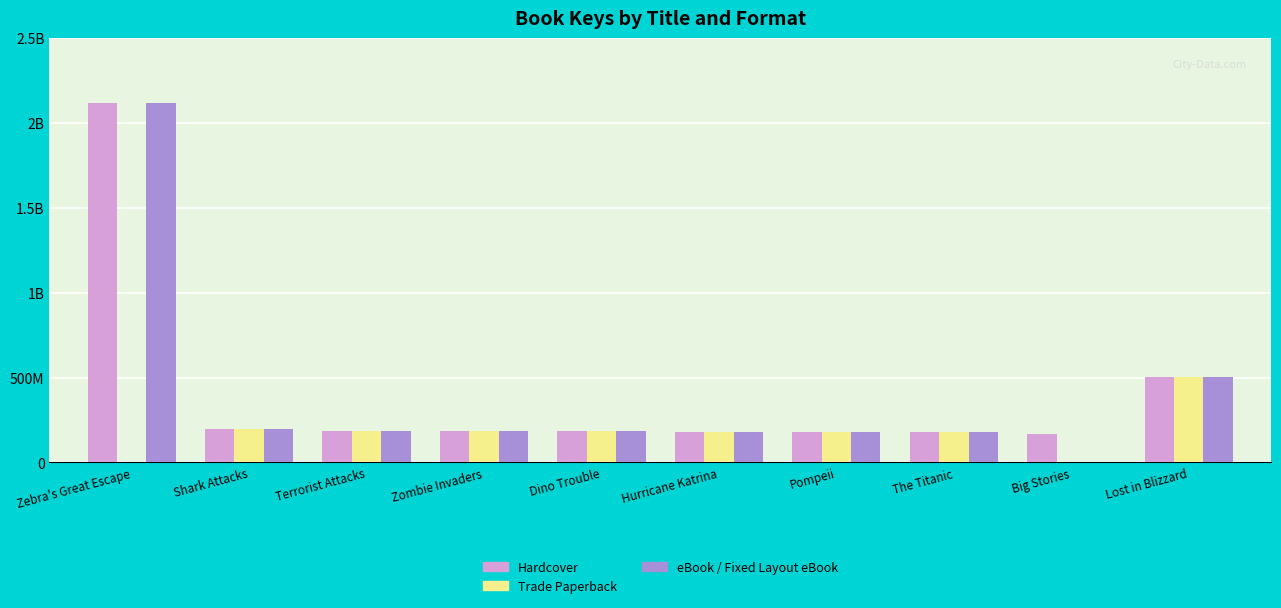

What is the label of the 1st bar from the left?

Zebra's Great Escape